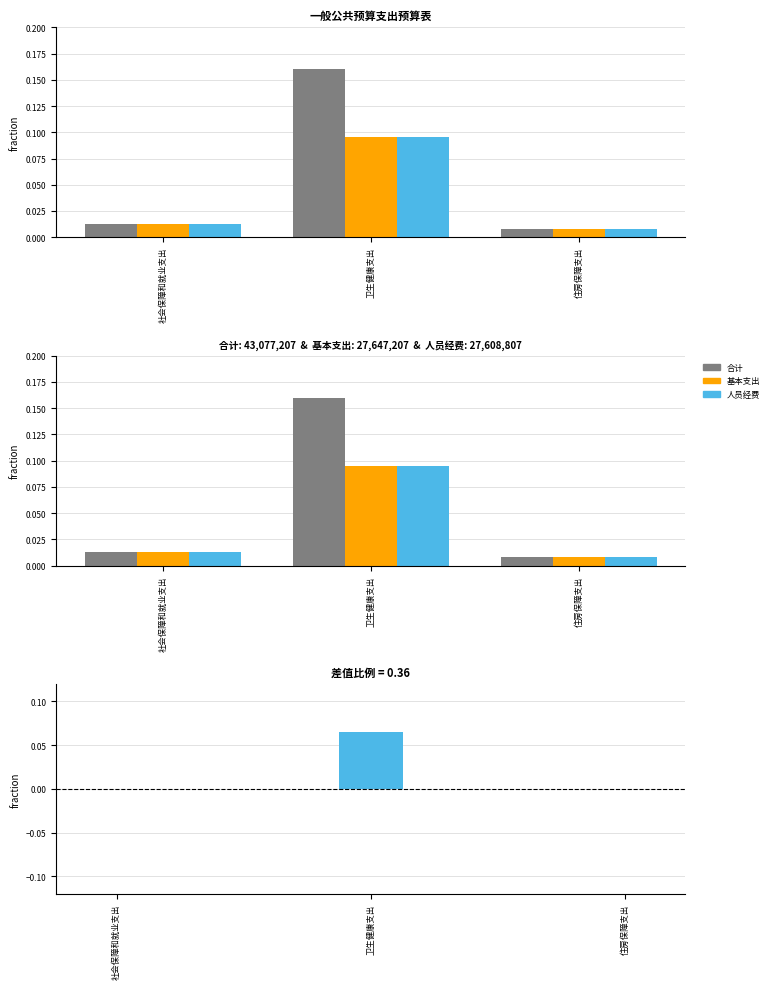

Reading left to right, extract all data points from this chart.

合计: 0.0	0.2	0.0
基本支出: 0.0	0.1	0.0
人员经费: 0.0	0.1	0.0
差值（合计-基本支出）: 0.0	0.1	0.0